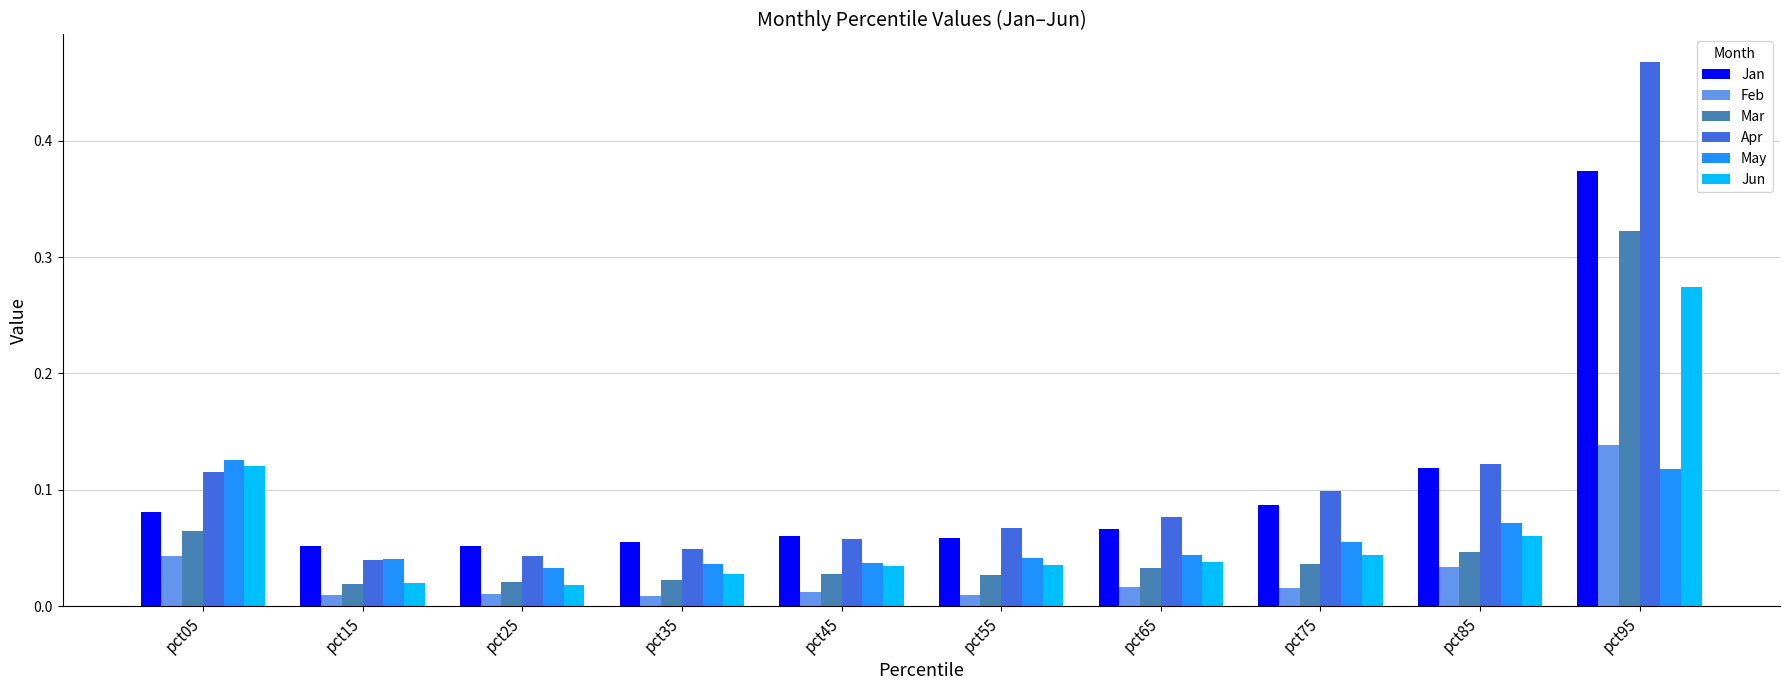

What is the sum of all Mar values?

0.6